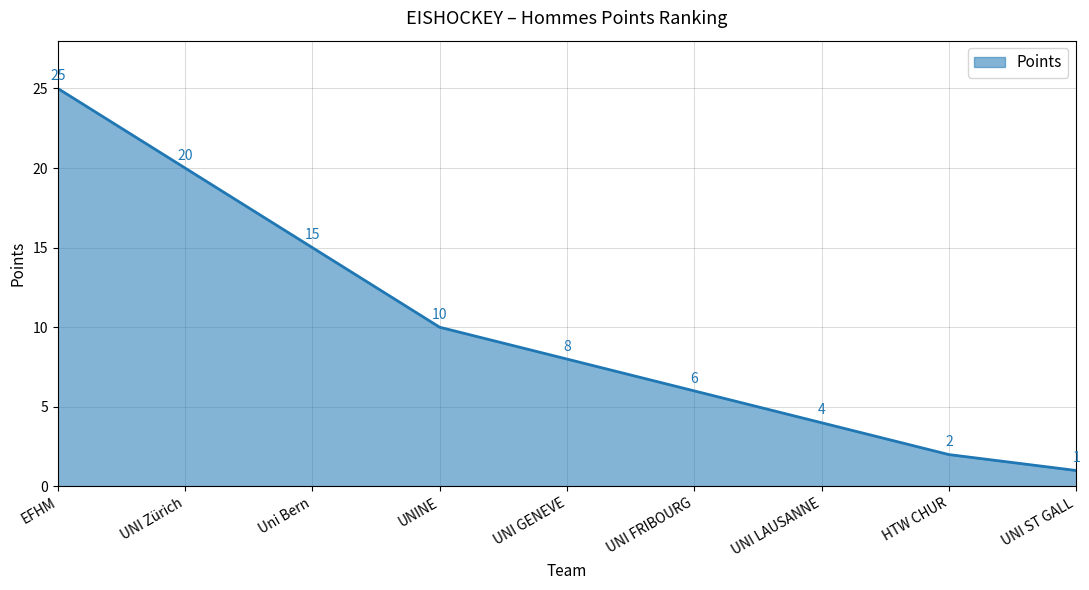

True or false: the data shows 2 at UNI LAUSANNE.

False